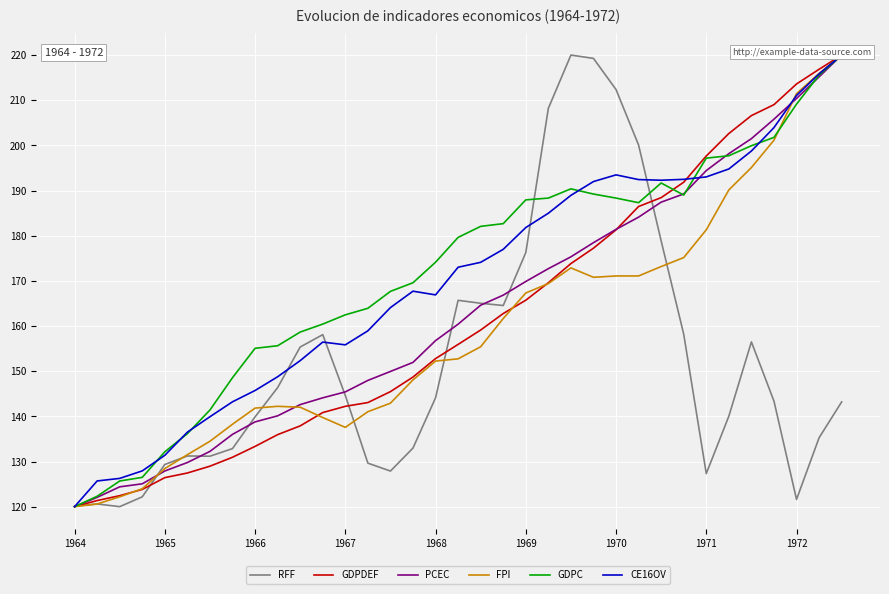

What is the label of the 22nd point from the left?

21